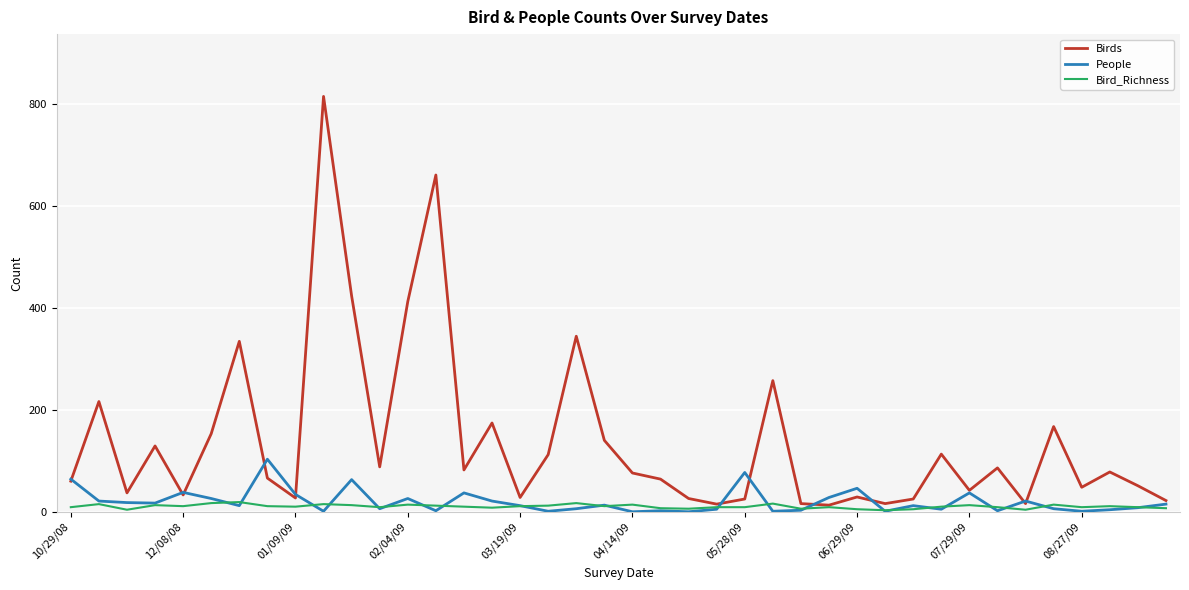

List the series in order of their peak value, highest first.

Birds, People, Bird_Richness